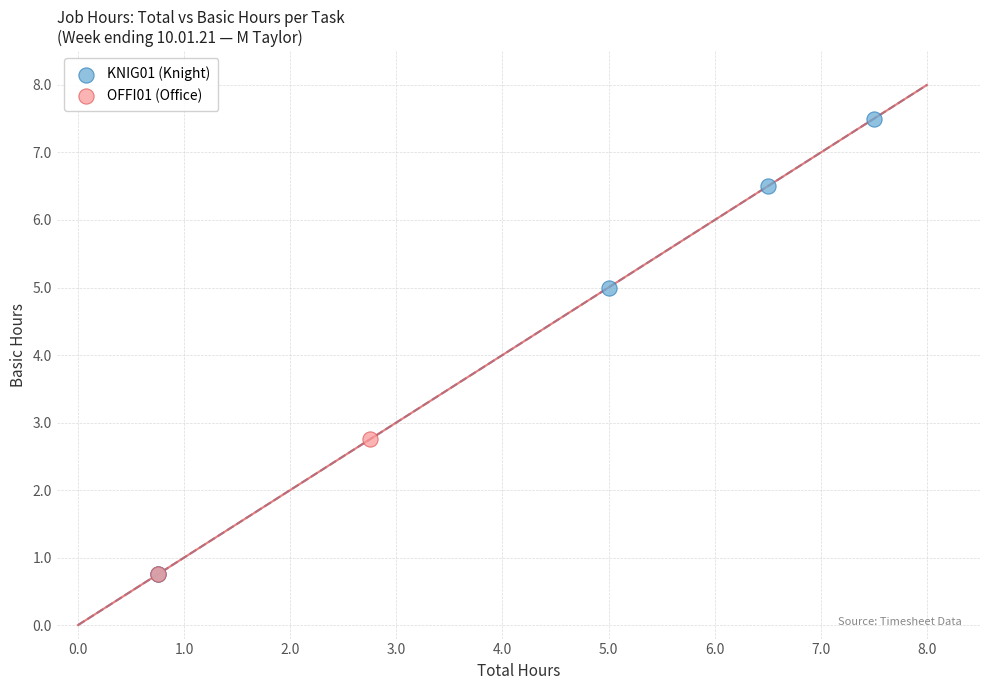

What are all the series names shown in the legend?

KNIG01 (Knight), OFFI01 (Office)